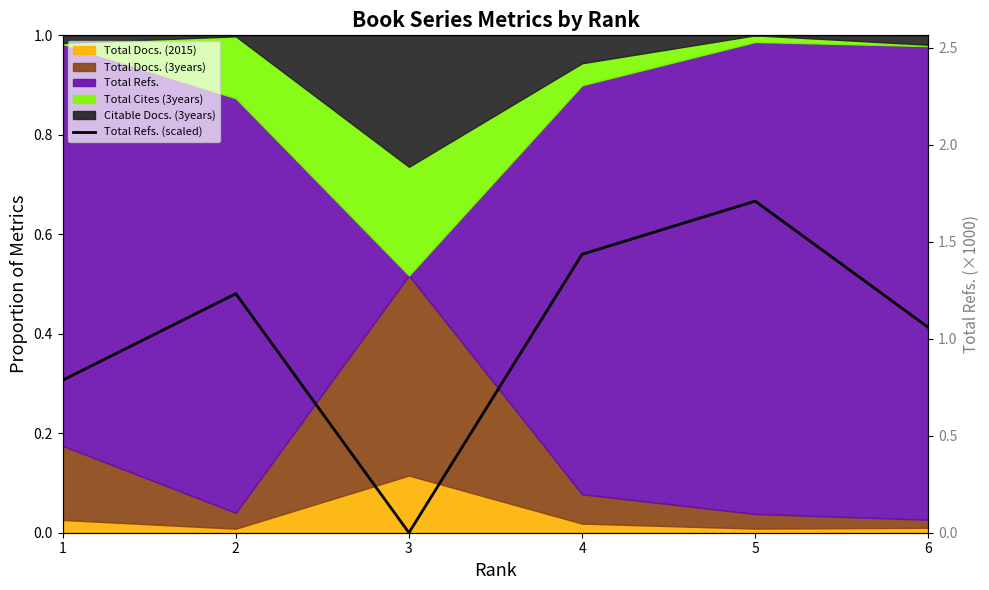

What is the value of the 1st point from the left?

0.8